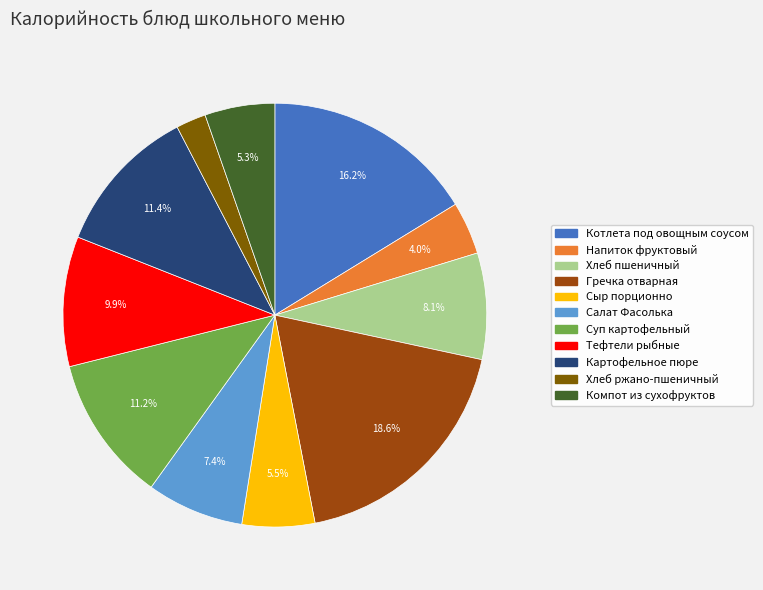

Is Картофельное пюре the majority of the pie?

No